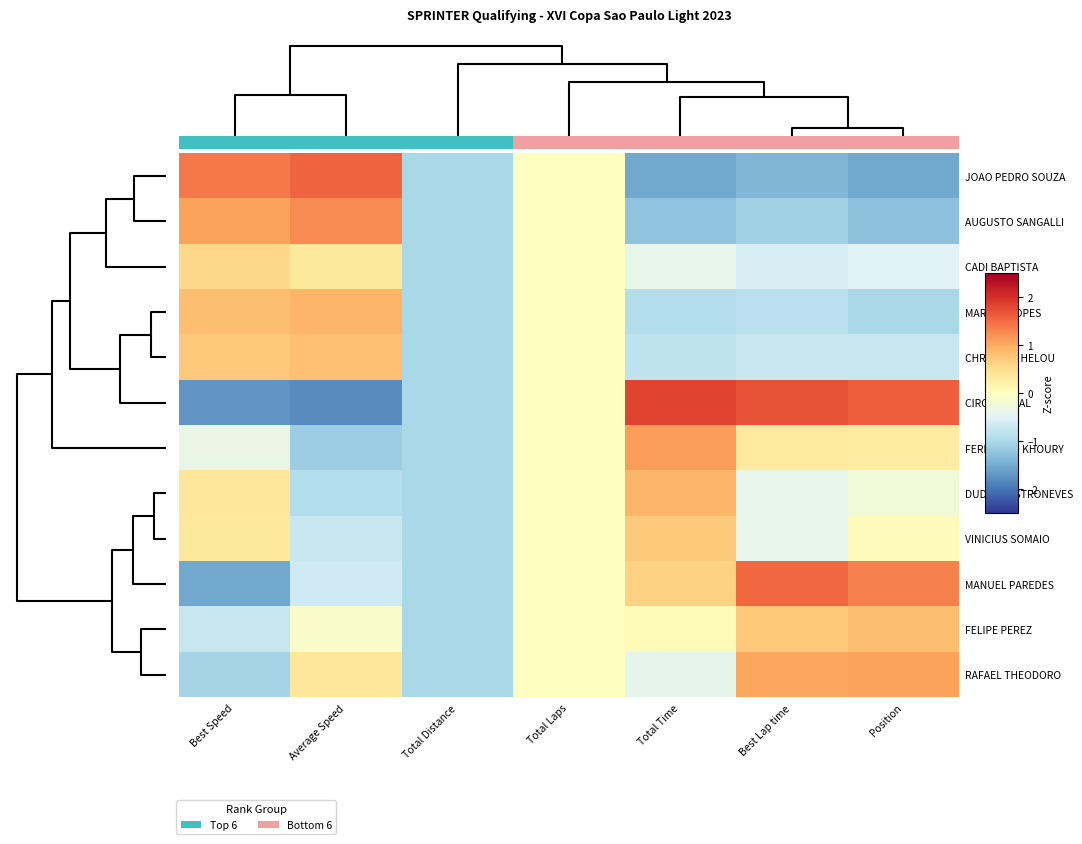

What is the difference between the maximum and minimum values in the CIRO SOBRAL series?

3.6